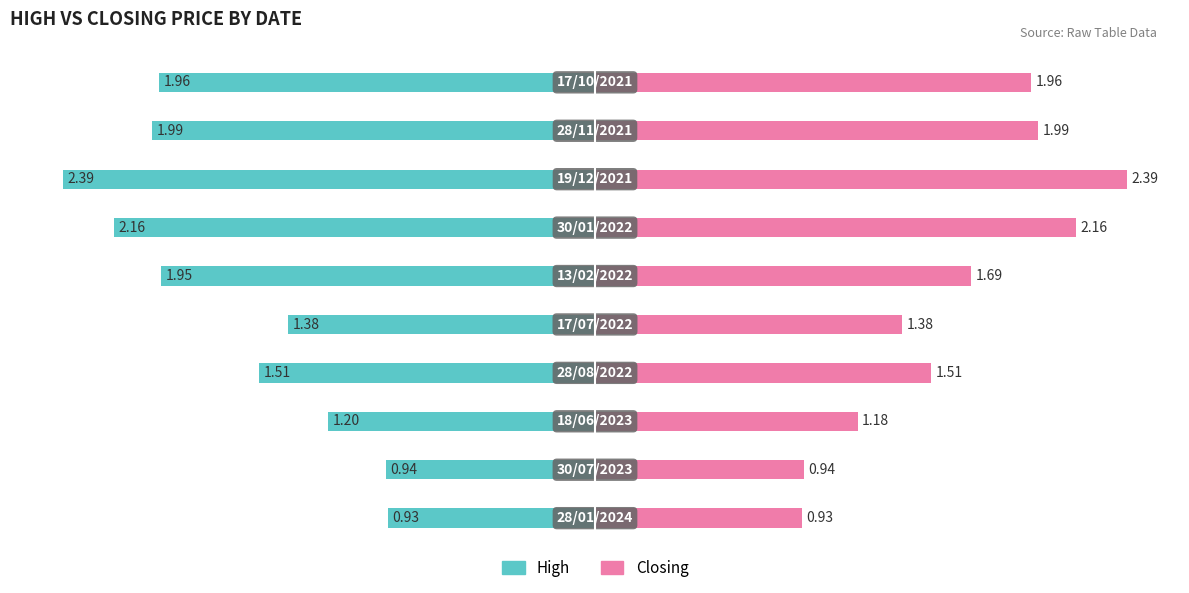

What are all the series names shown in the legend?

High, Closing